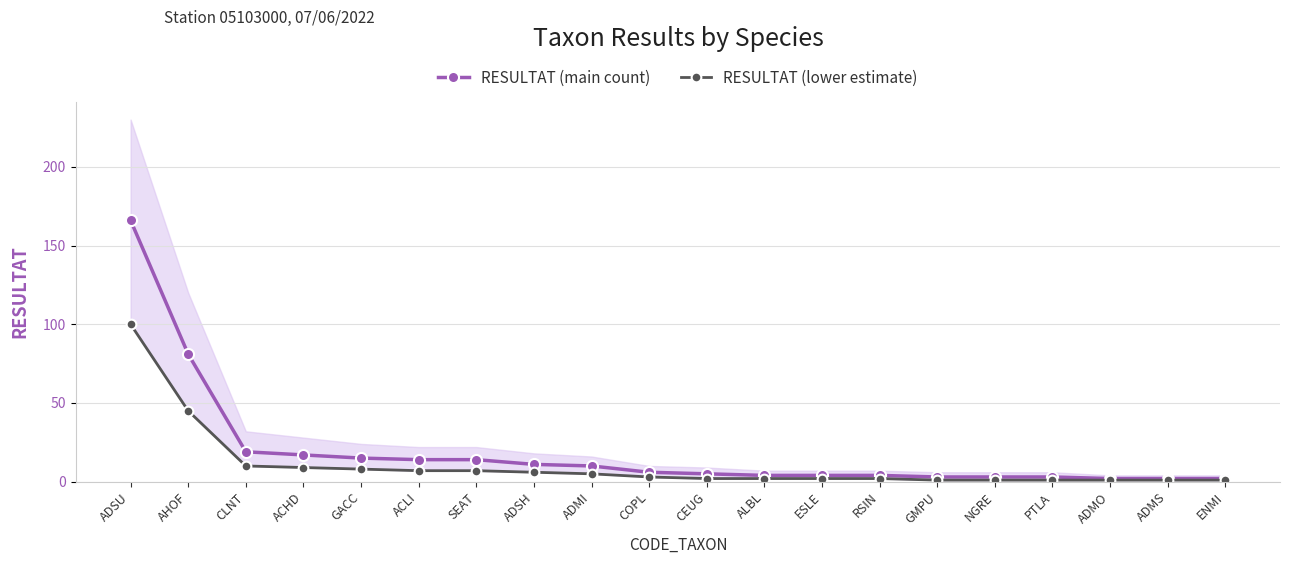

What is the minimum value for RESULTAT (lower estimate)?

1